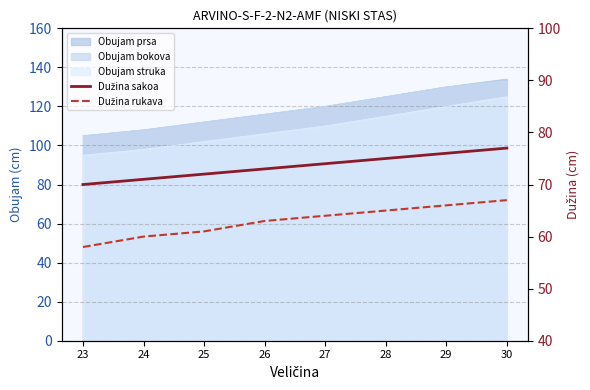

What is the value of the Dužina sakoa point at the 3rd from the left?

72